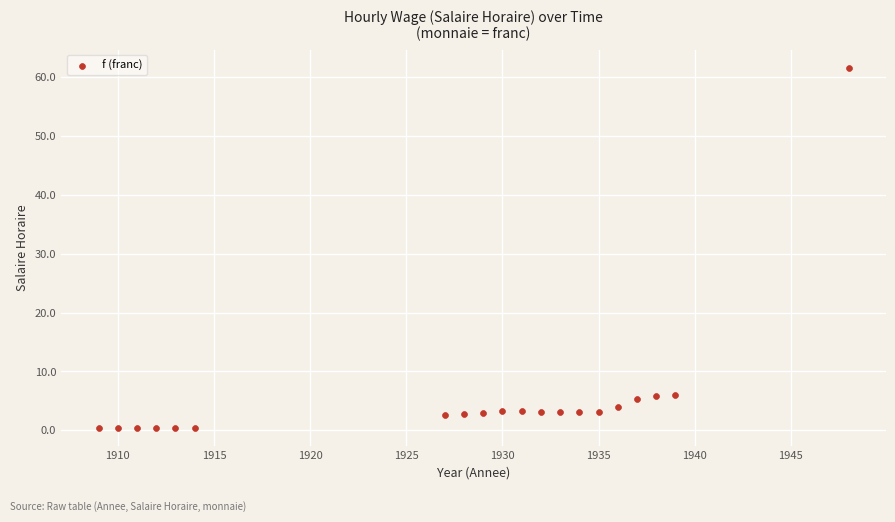

What is the range of X values (max minus min)?

39.0